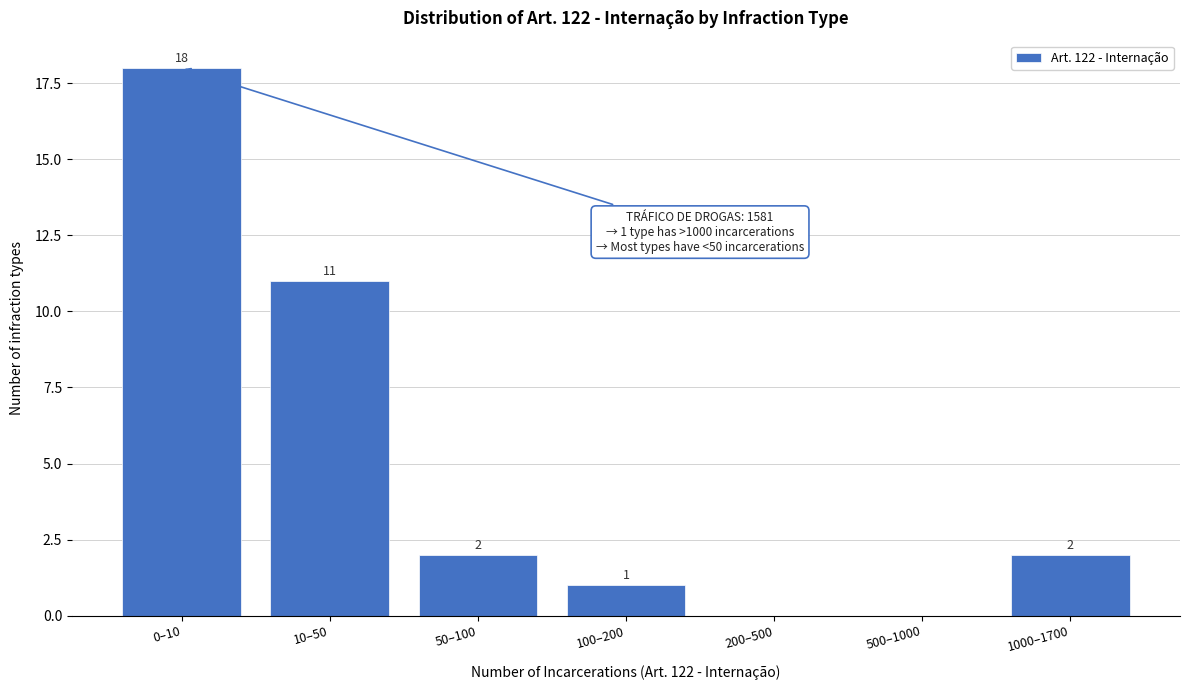

Reading left to right, list all the values displayed in this chart.

0–10=18	10–50=11	50–100=2	100–200=1	200–500=0	500–1000=0	1000–1700=2